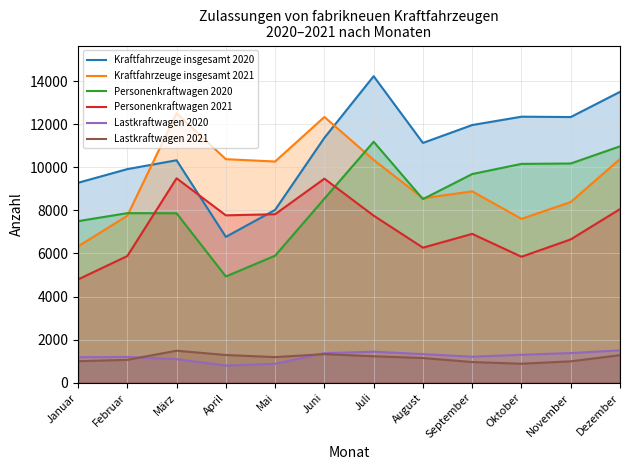

True or false: Lastkraftwagen 2020 and Personenkraftwagen 2020 cross at least once.

False